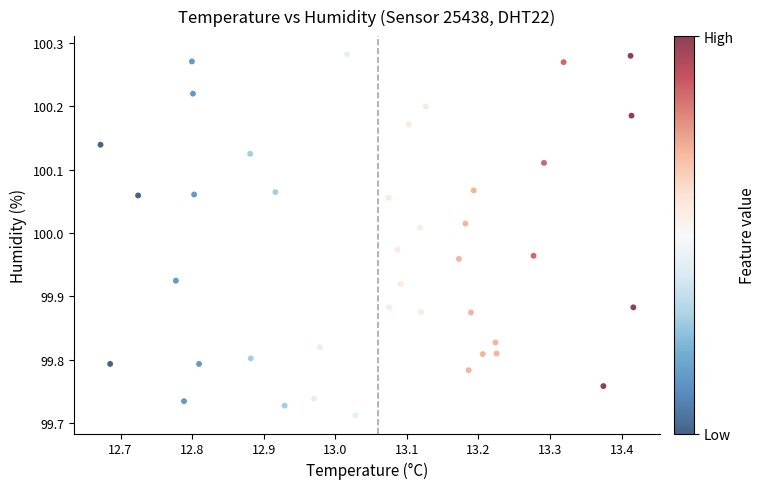

What is the range of X values (max minus min)?

0.7